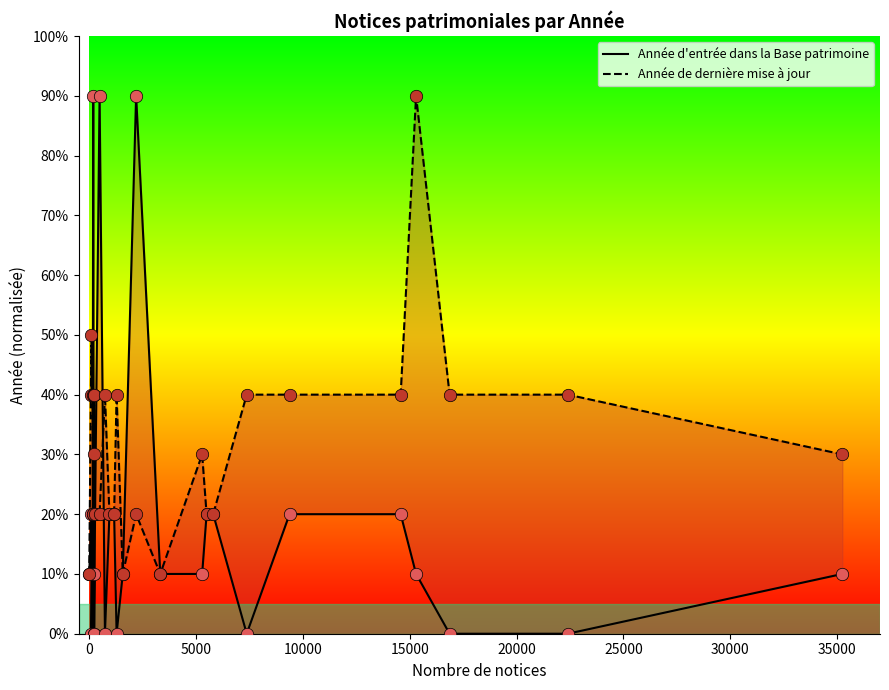

At how many categories does at least one series exceed 8?

27